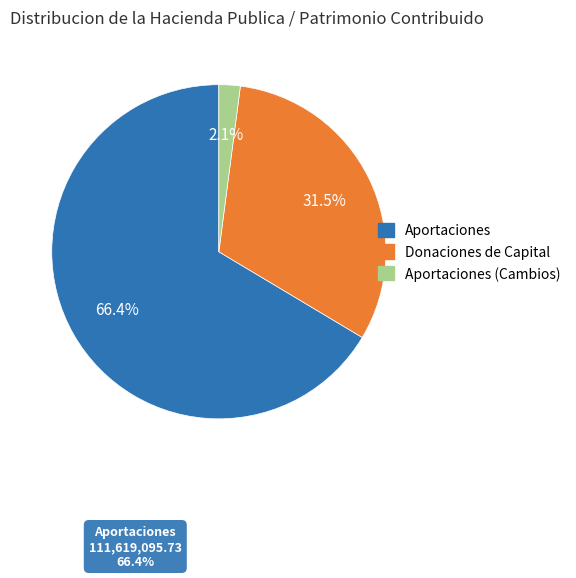

Does any single category account for the majority?

Yes